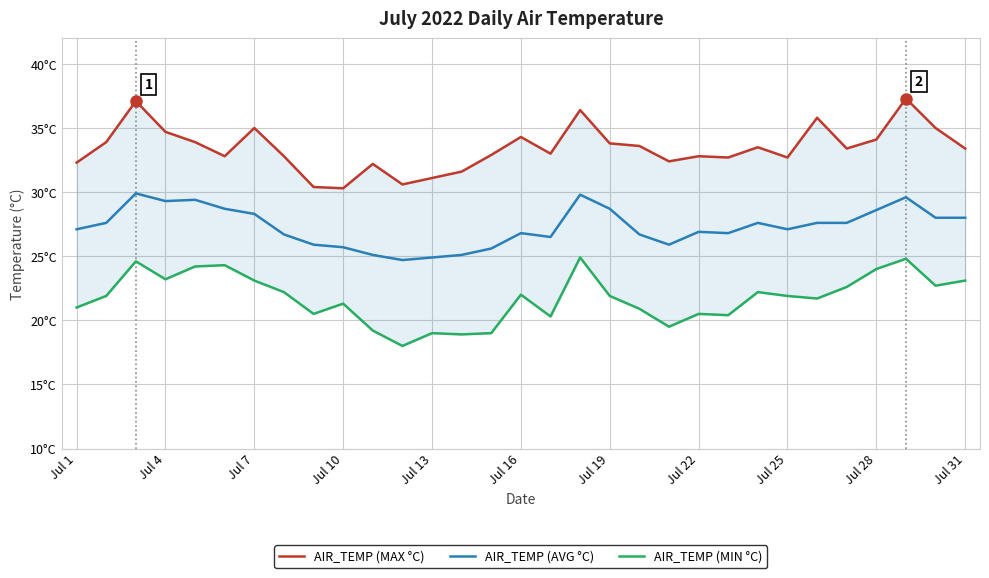

How many interior local peaks does the AIR_TEMP (AVG °C) series have?

7